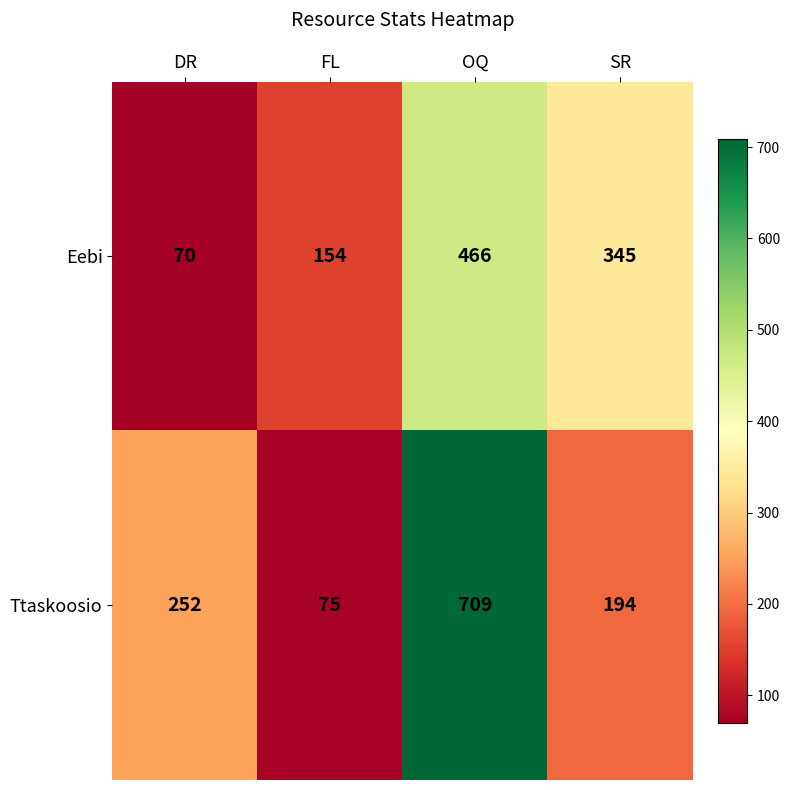

Is it true that Eebi equals 154 at FL?

True